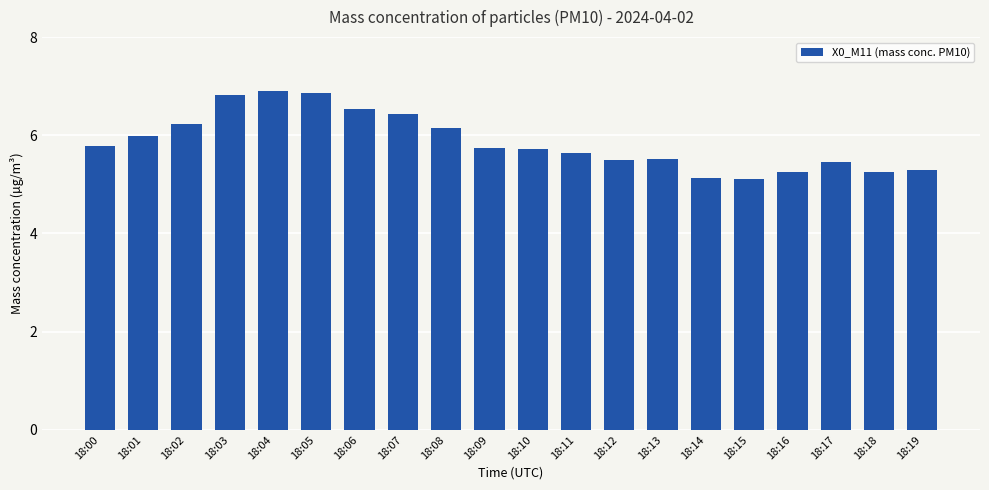

Between 18:04 and 18:12, which is larger?

18:04